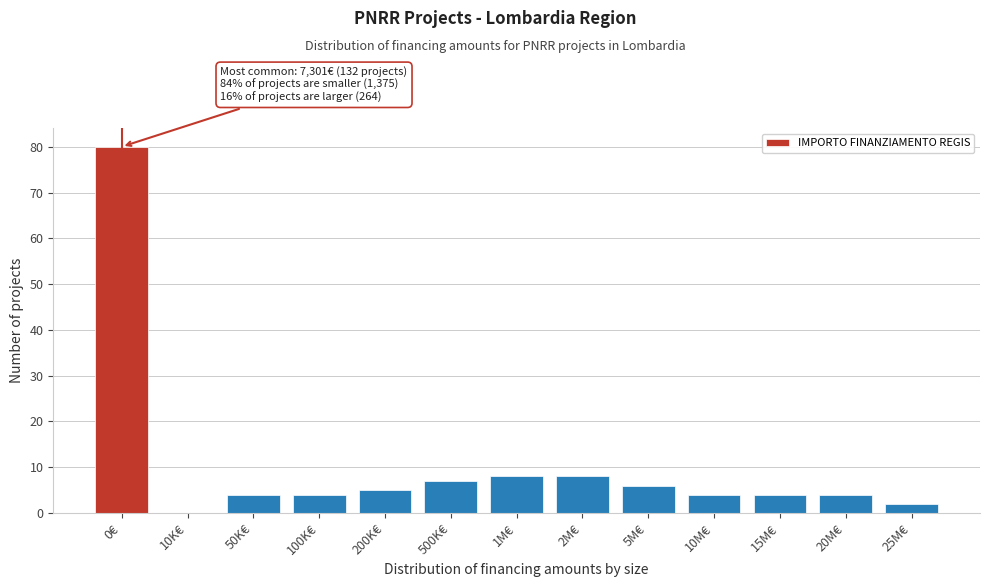

Reading right to left, transcribe all the data shown in this chart.

25M€=2	20M€=4	15M€=4	10M€=4	5M€=6	2M€=8	1M€=8	500K€=7	200K€=5	100K€=4	50K€=4	10K€=0	0€=80